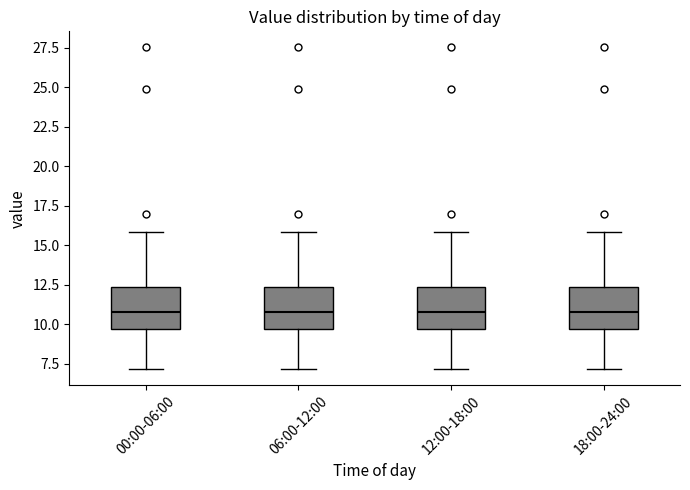

Where is the upper edge of the box for 12:00-18:00 on the y-axis? The values are not printed on the chart, so give them approximately, as read against the axis.

12.5